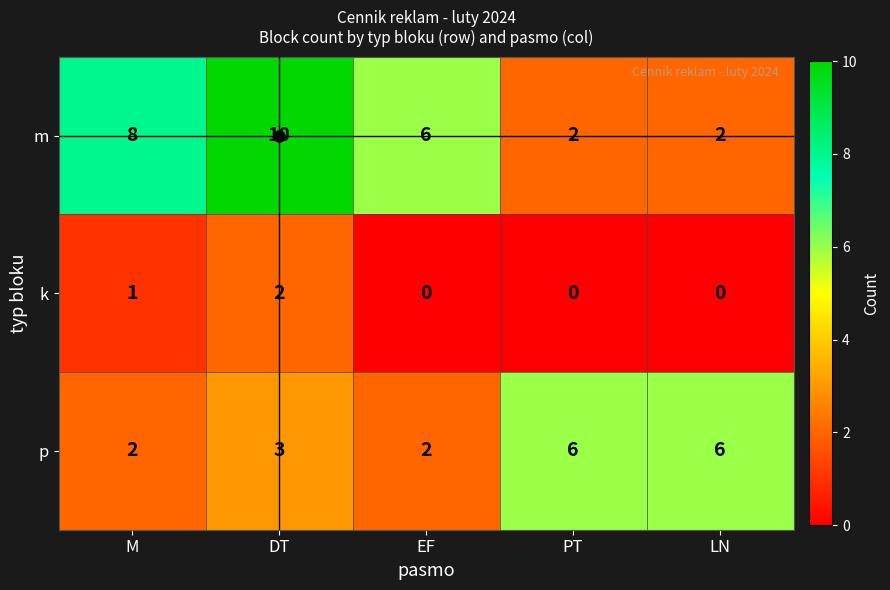

Where does the m series first go above 6?

M